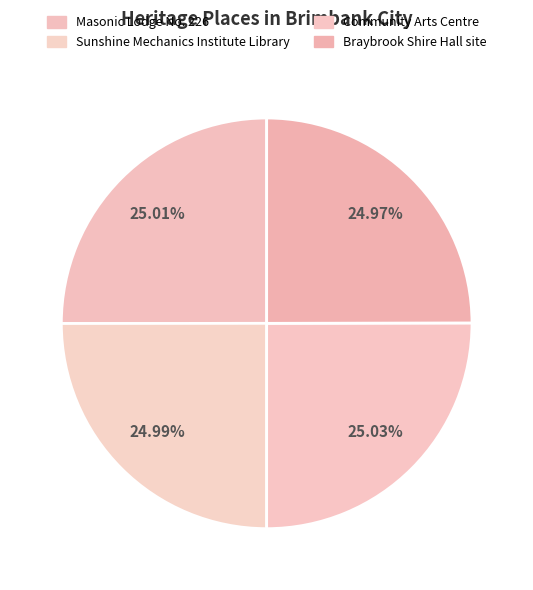

How many segments does this pie chart have?

4